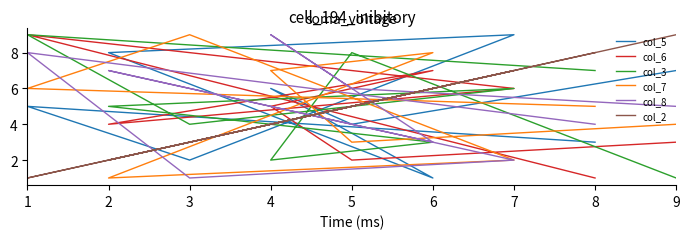

How many categories are shown in the chart?

9